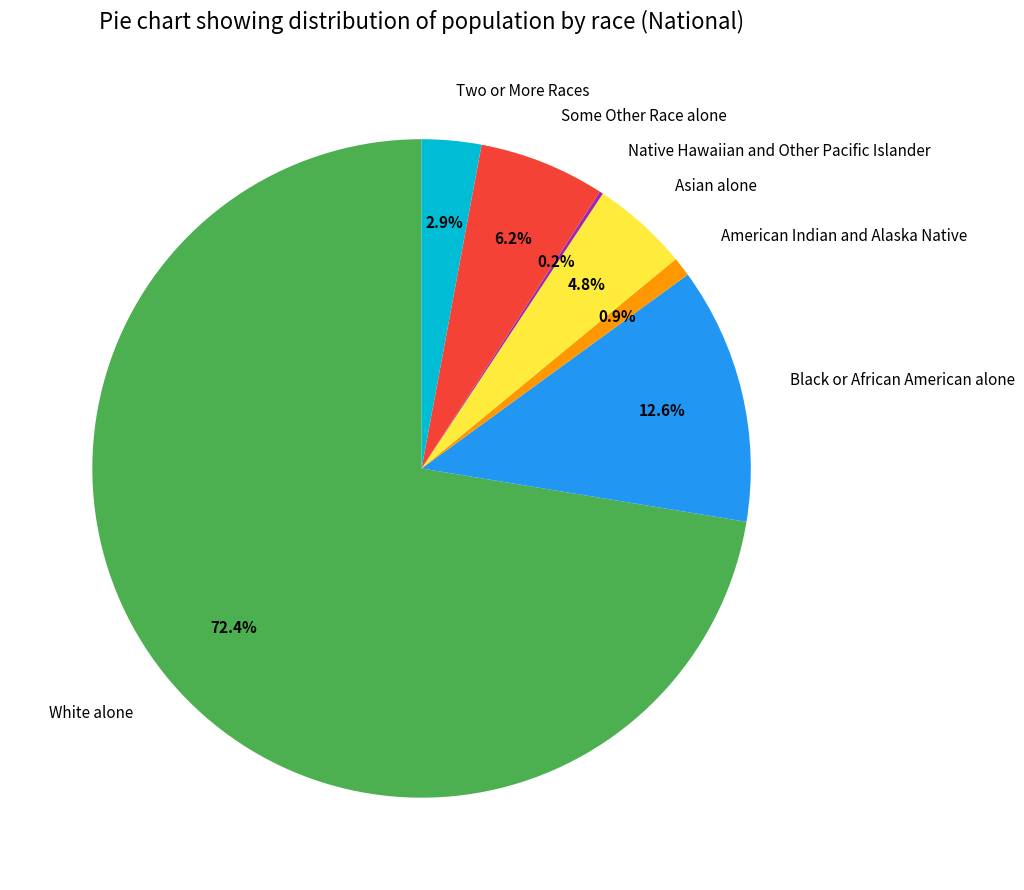

Between Black or African American alone and American Indian and Alaska Native, which is larger?

Black or African American alone